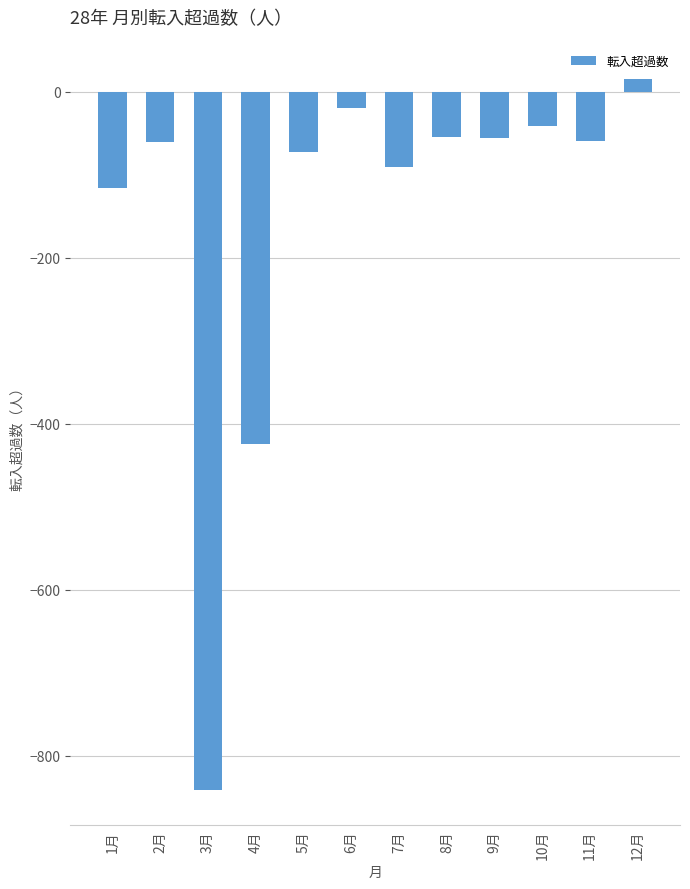

What is the change in value from 10月 to 12月?

+56